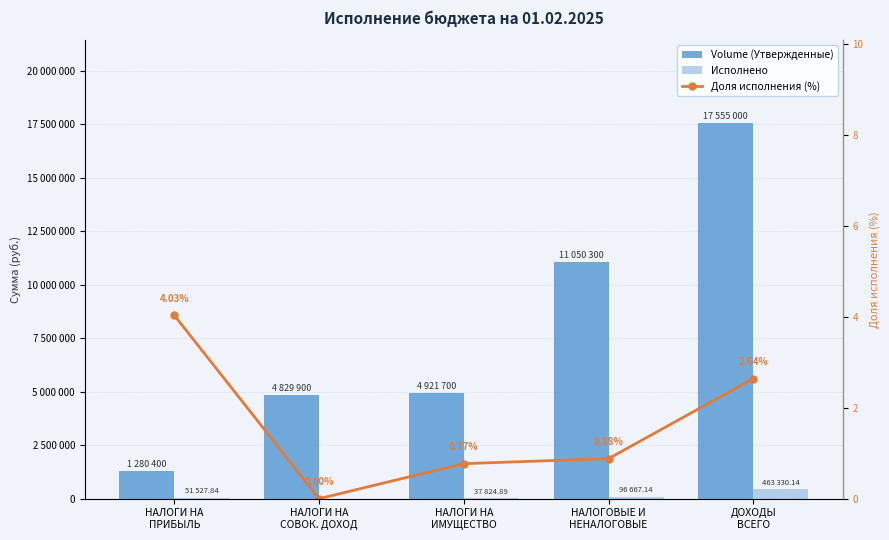

What is the difference between the maximum and second lowest values in the Доля исполнения (%) series?

3.3